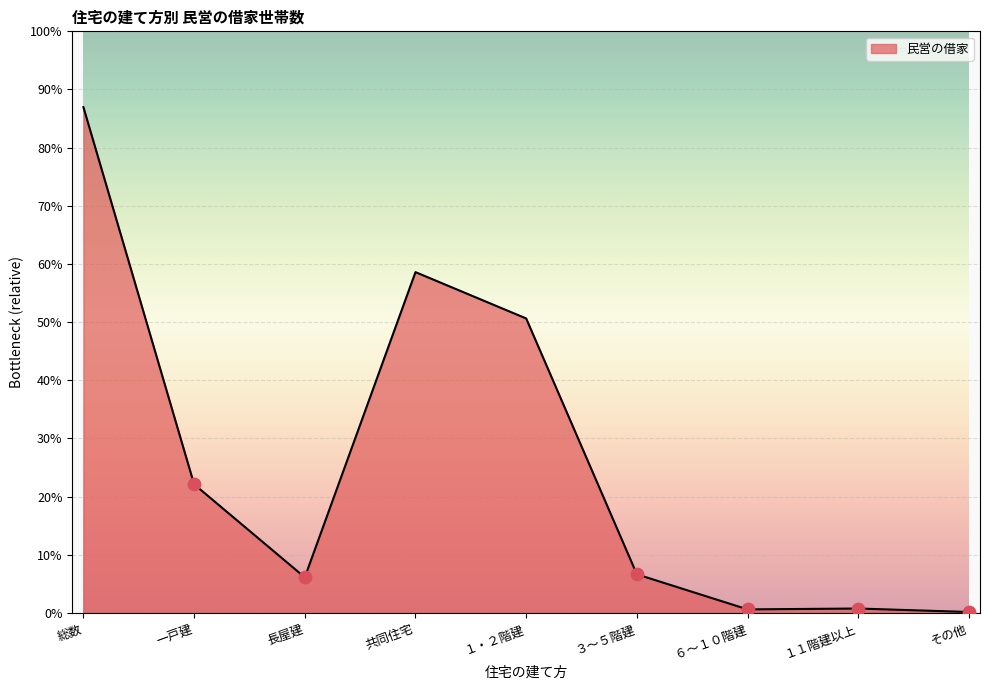

Between 長屋建 and １１階建以上, which is larger?

長屋建